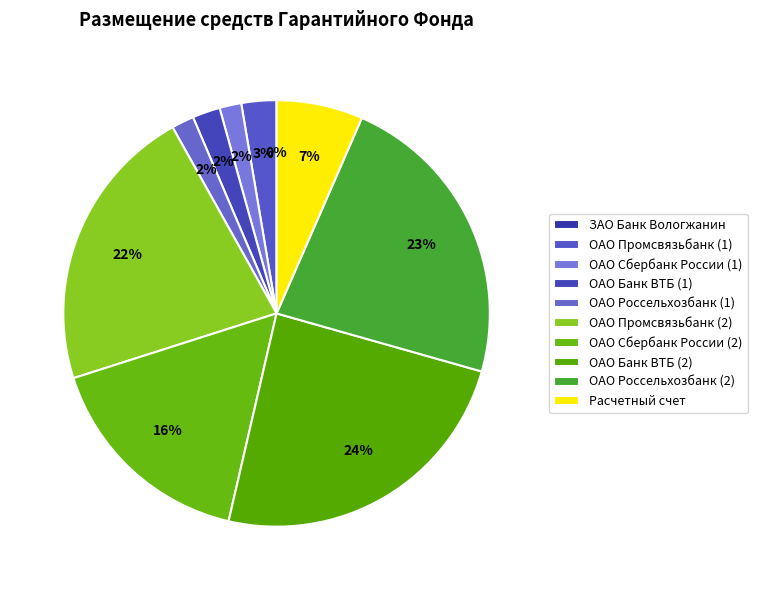

Combined, what portion of the pie is Расчетный счет and ОАО "Промсвязьбанк" (1)?

9.2%